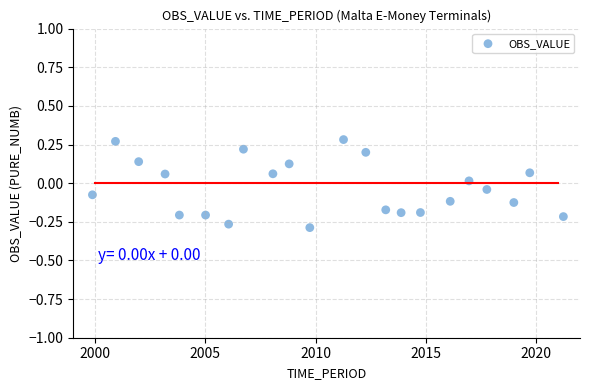

What is the range of X values (max minus min)?

21.4